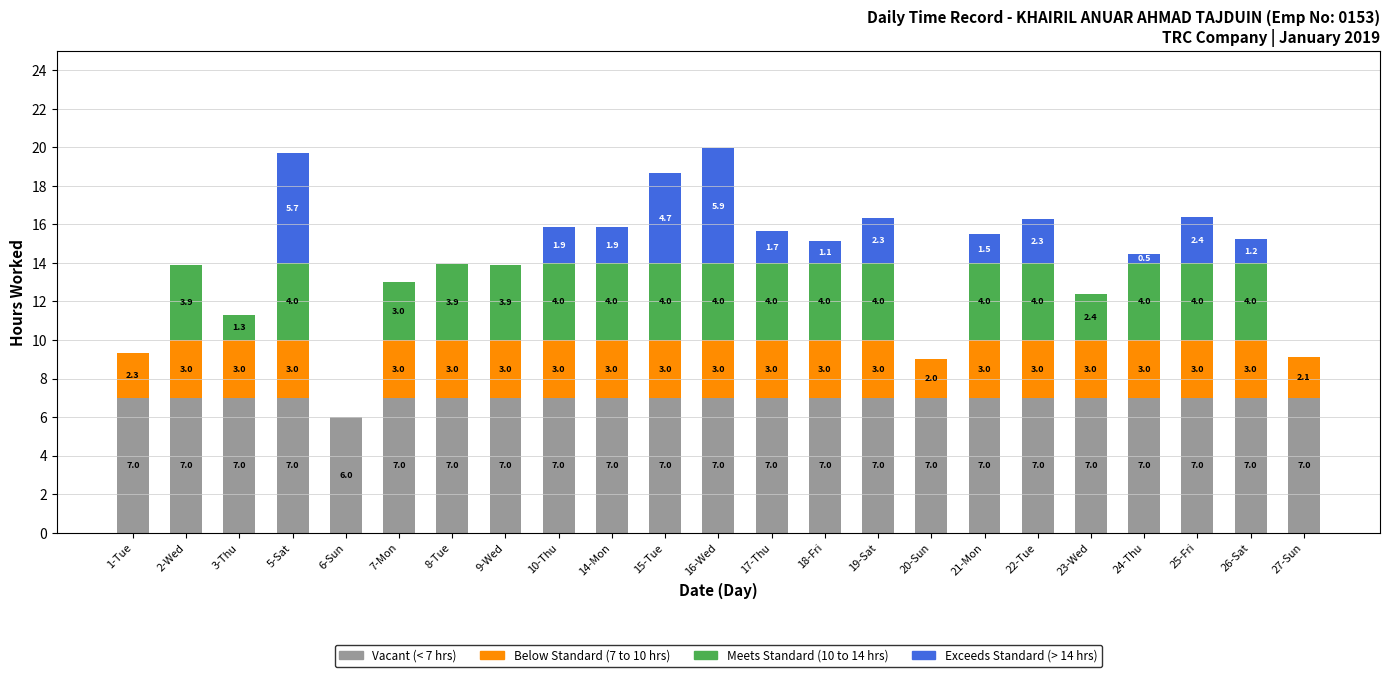

Is it true that Vacant (< 7 hrs) equals 7.0 at 17-Thu?

True